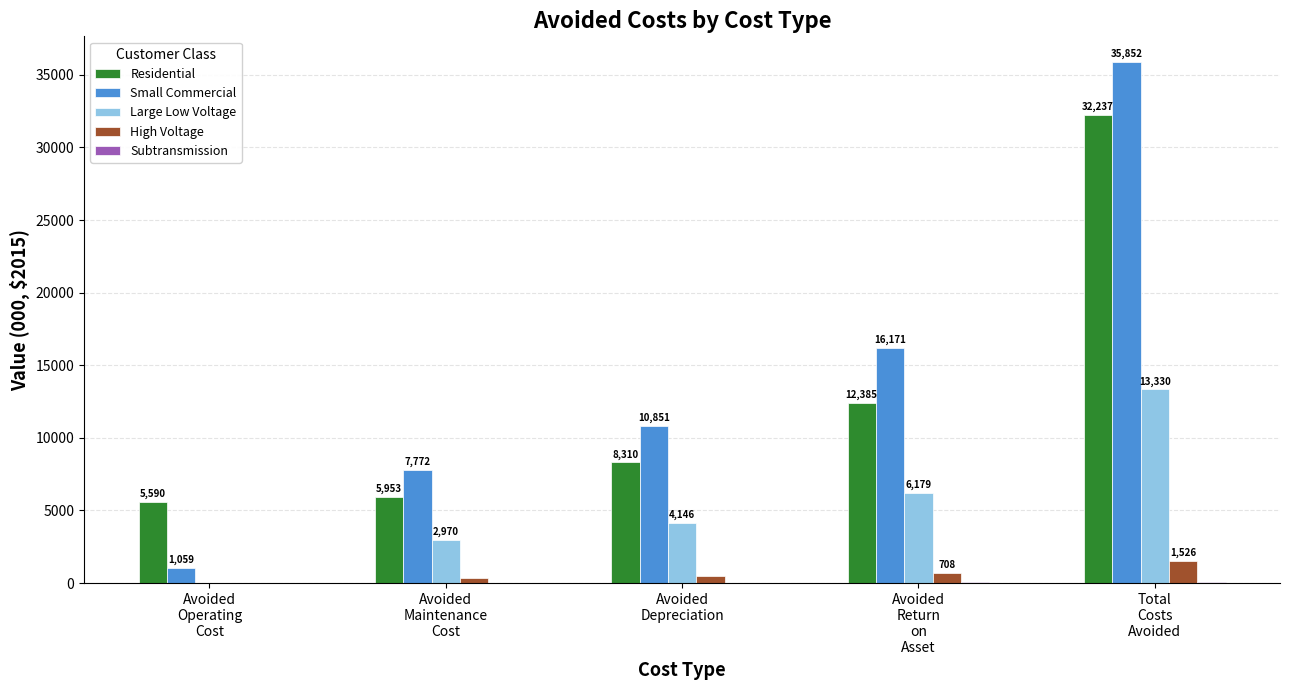

What is the total value across all series at Avoided
Depreciation?

23815.4